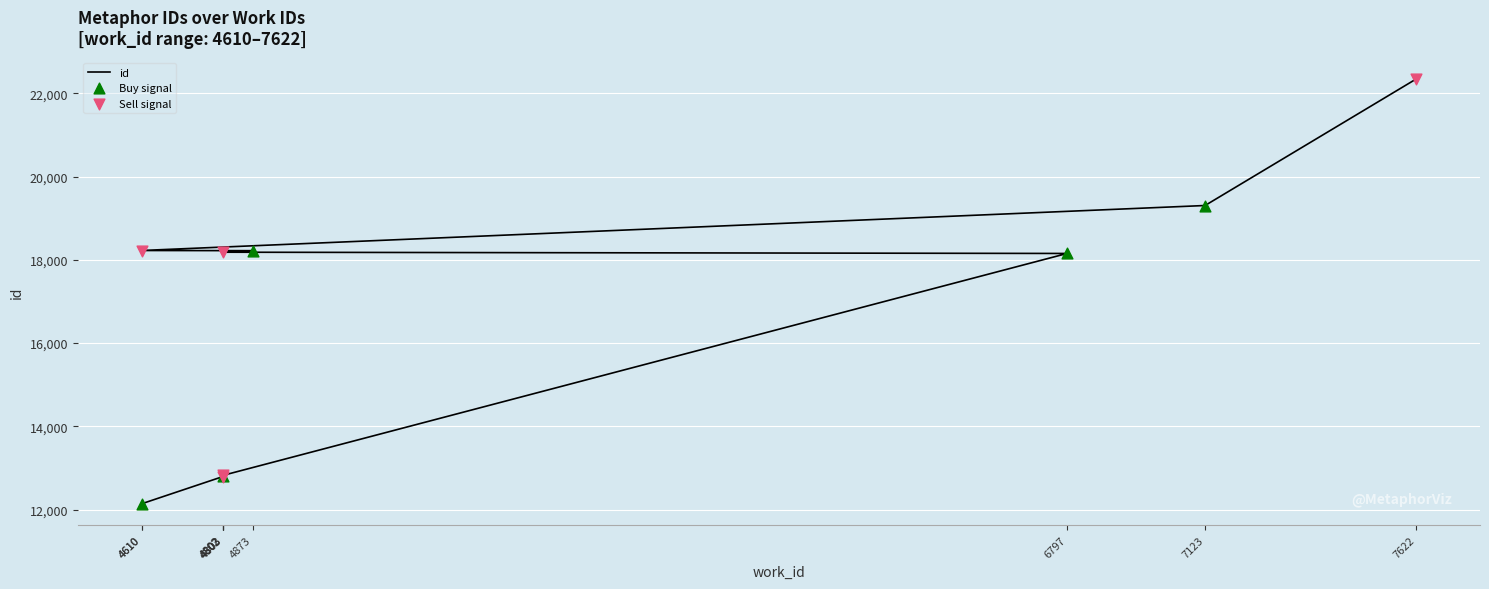

Which has a higher value, 7622 or 4803?

7622